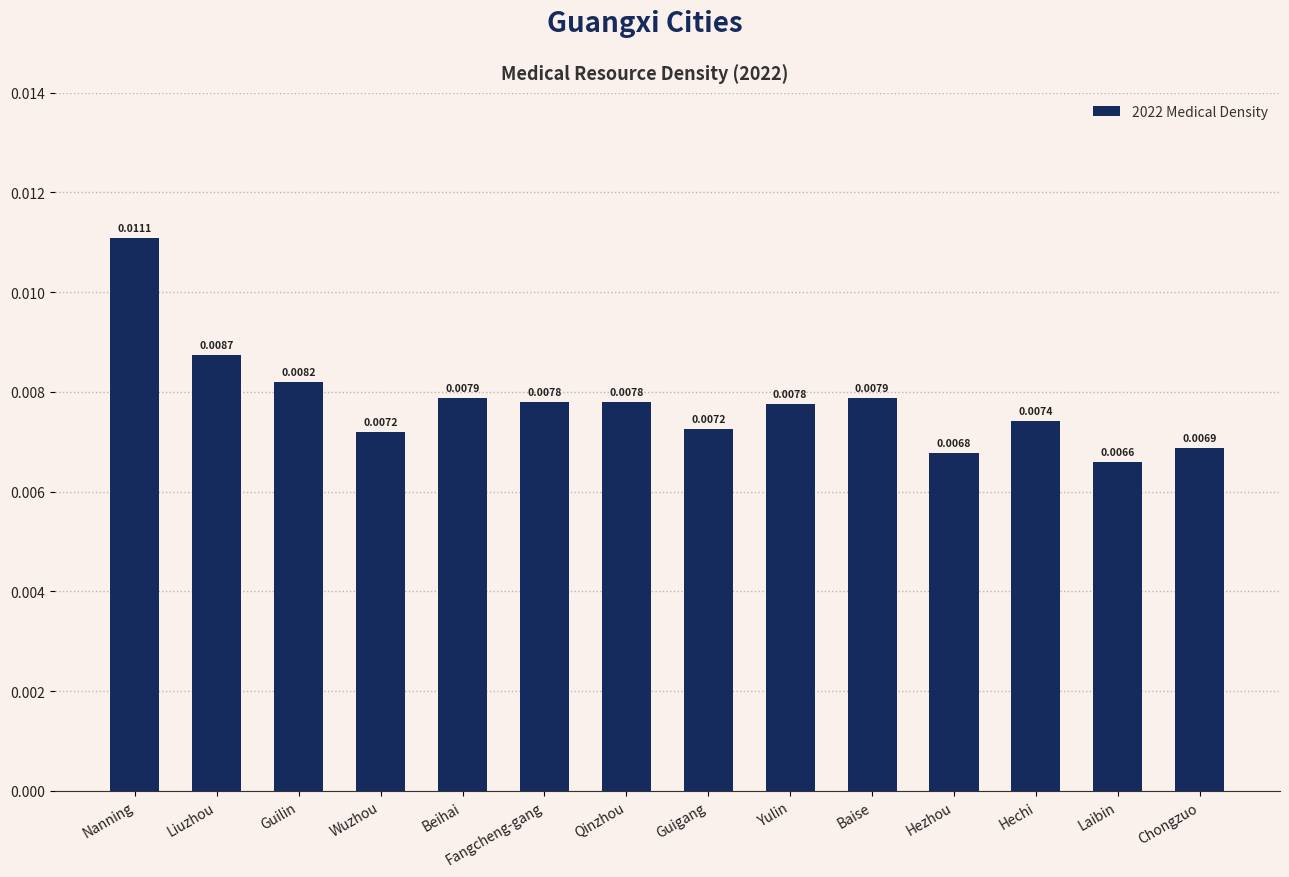

Between Guilin and Guigang, which is larger?

Guilin